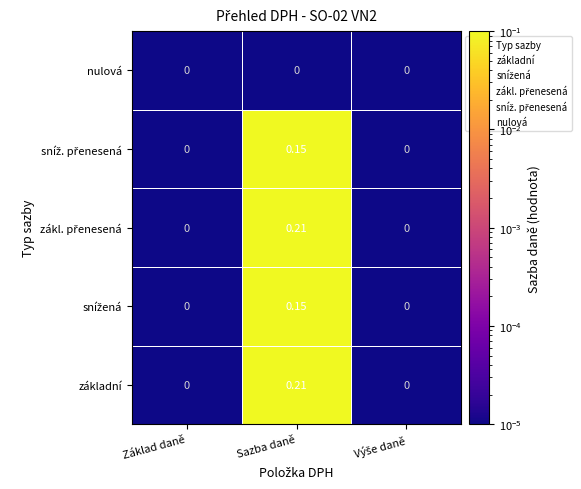

Between Základ daně and Sazba daně, which series saw the biggest shift?

základní